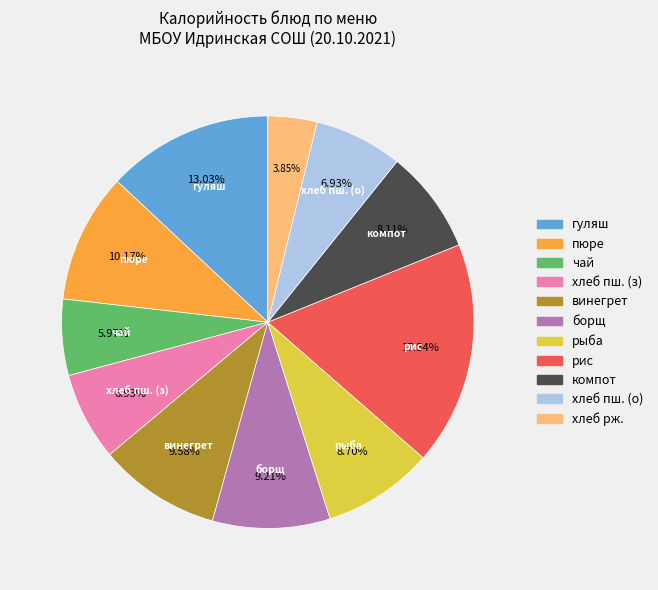

Is there any slice that represents more than half of the pie?

No